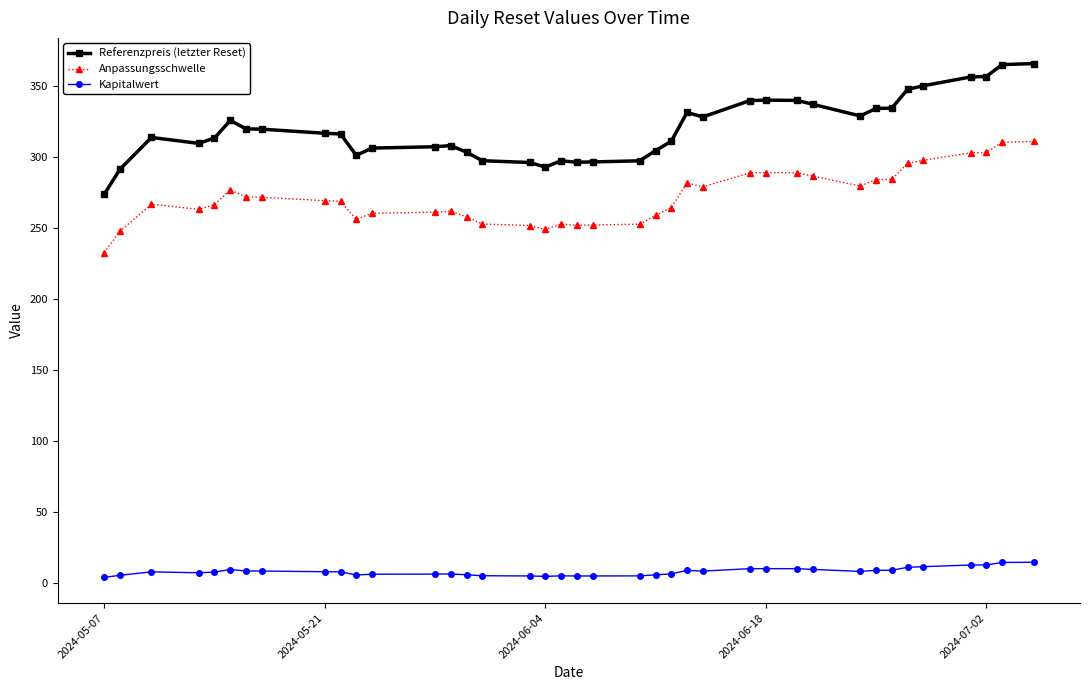

Which series has the largest total across all categories?

Referenzpreis (letzter Reset)